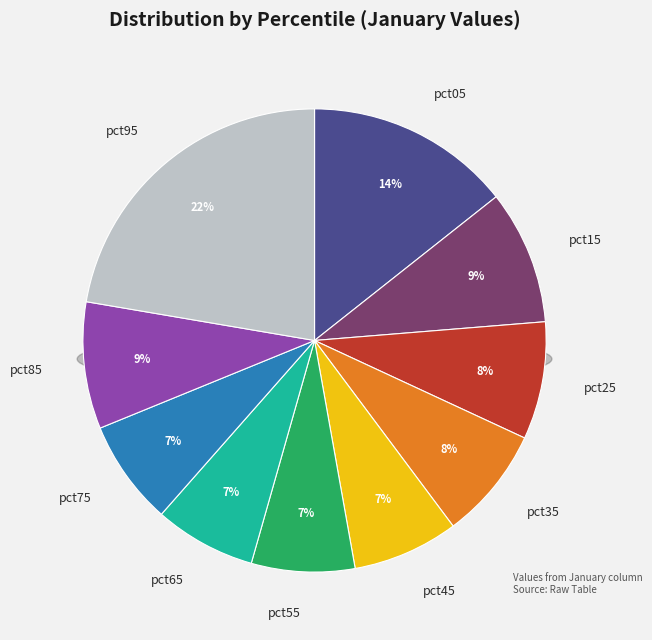

Which slice is the smallest?

pct65